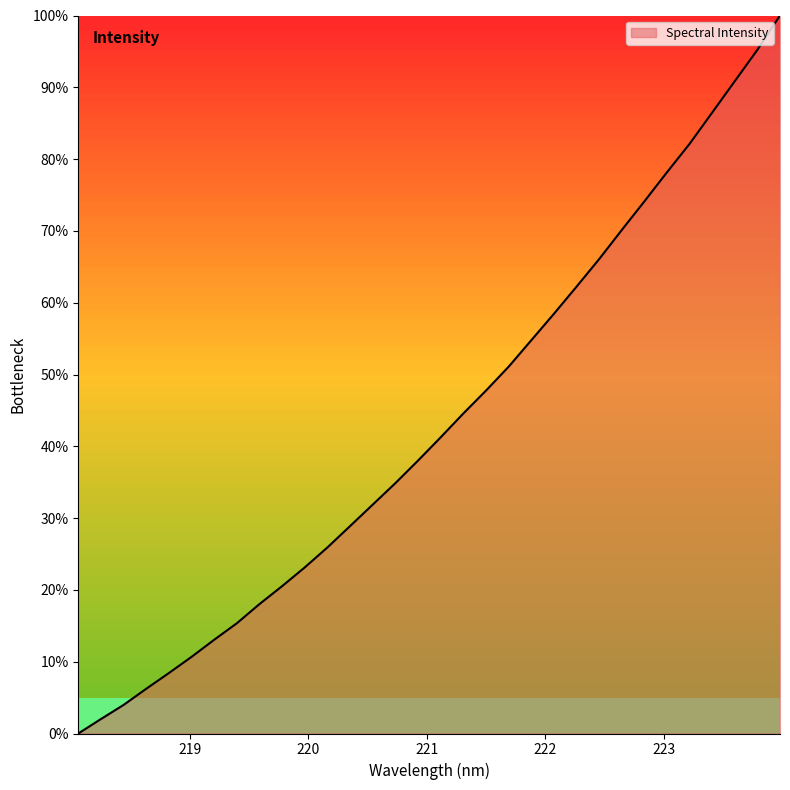

What is the greatest value displayed?

100.0